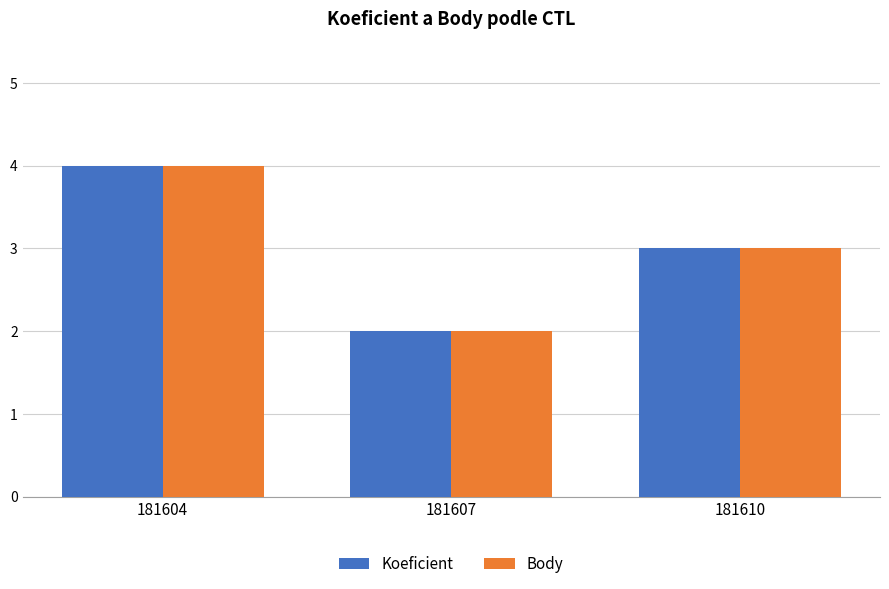

List the labels in order of Koeficient value, largest first.

181604, 181610, 181607